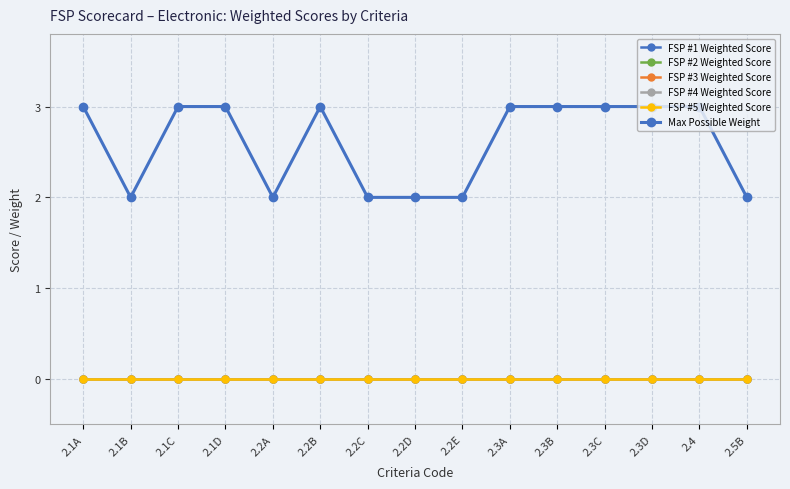

What position from the left is 2.2E?

9